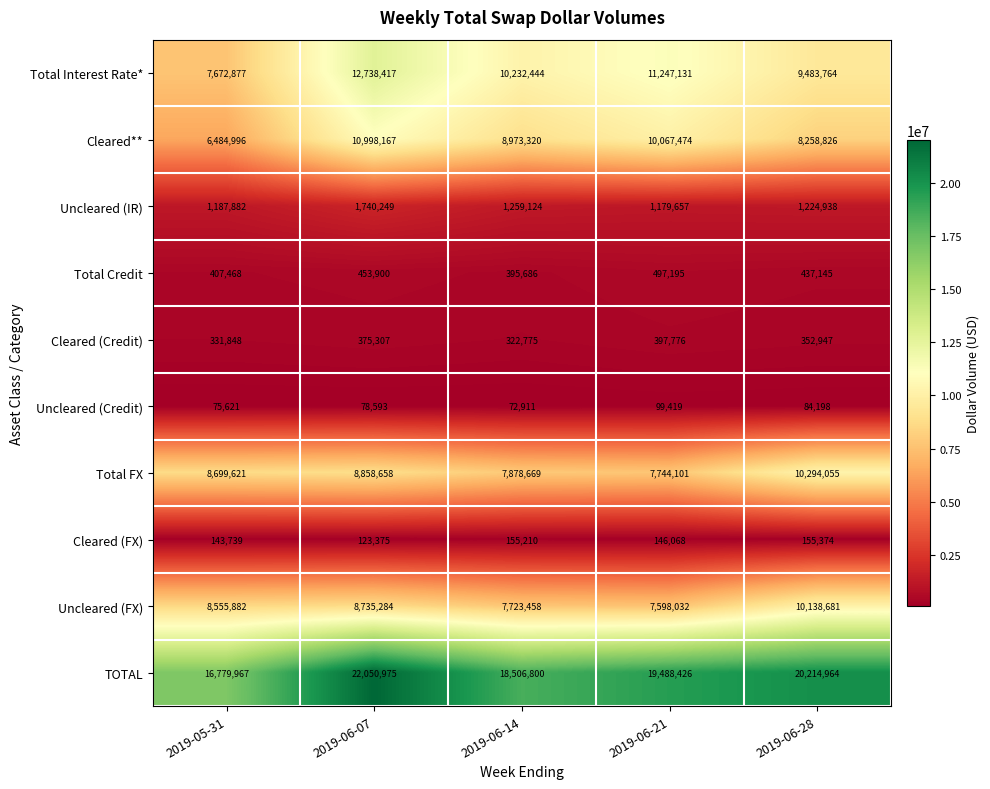

How many values in the TOTAL series are below 19488426?

2